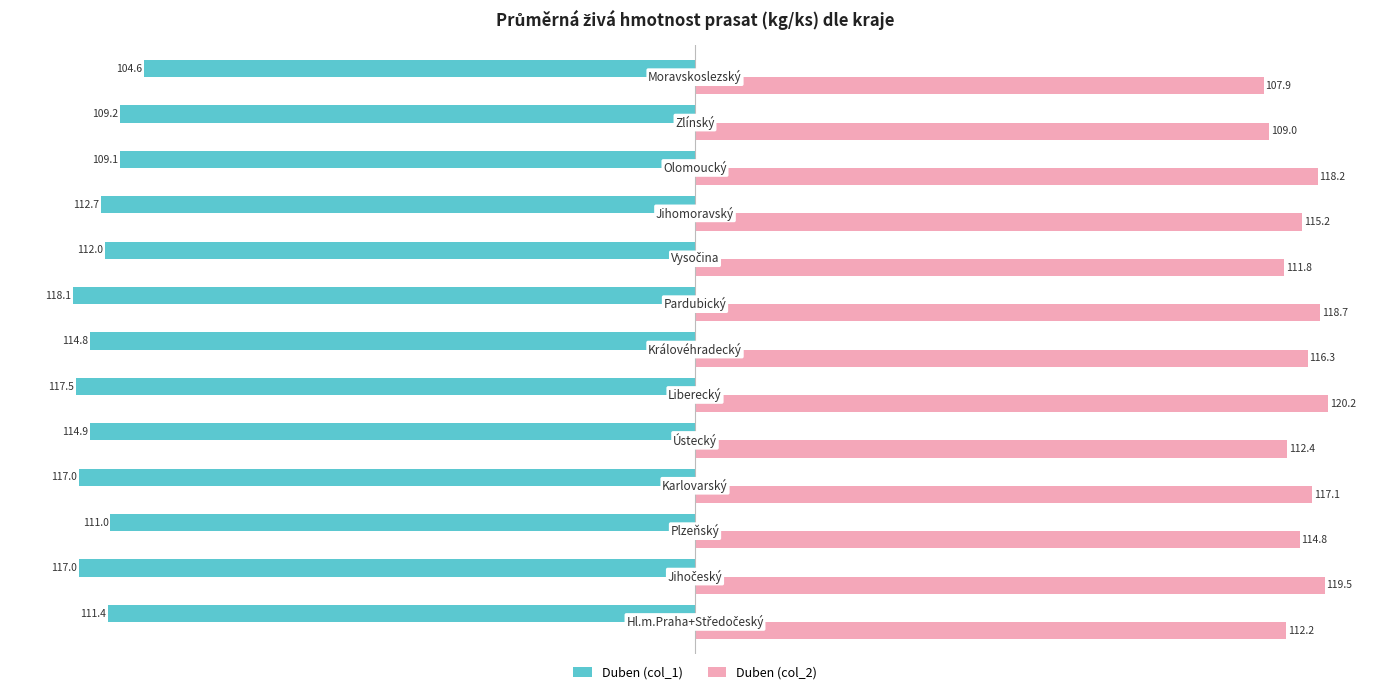

How many values in the Duben (col_1) series are below -112?

7